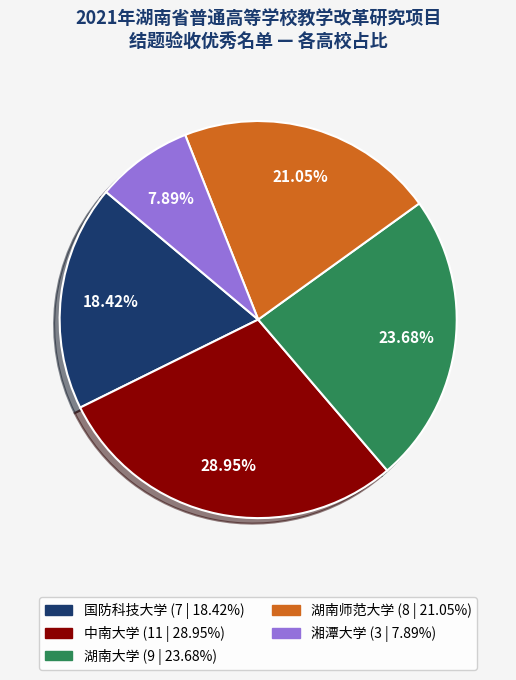

To the nearest percent, what is the average slice percentage?

20%